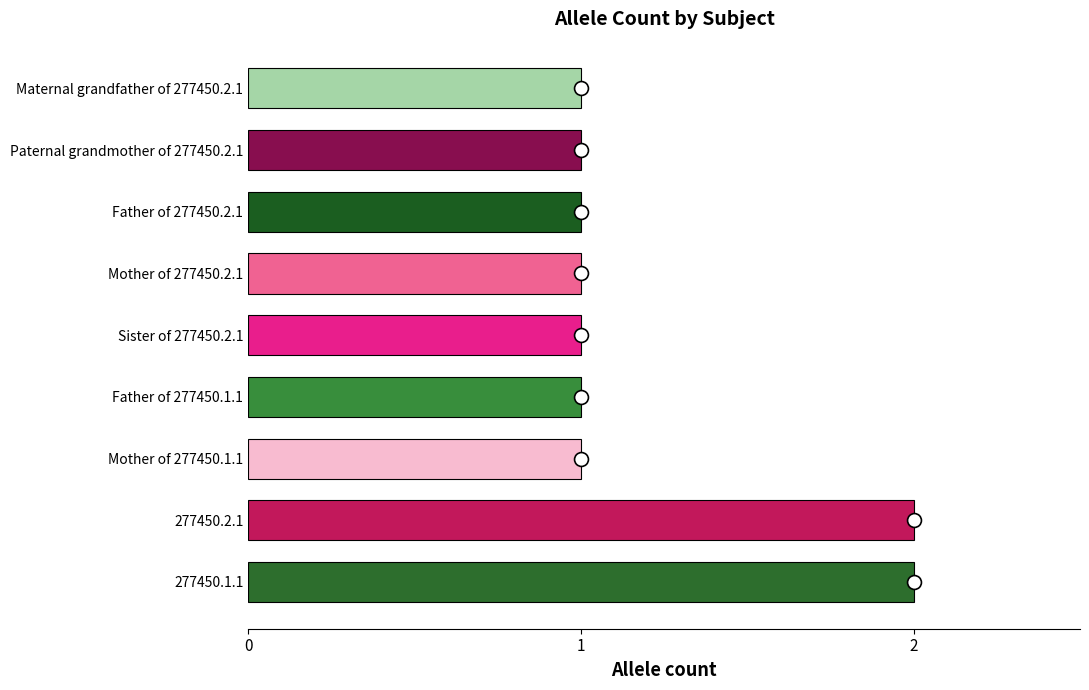

Between Paternal grandmother of 277450.2.1 and 277450.2.1, which is larger?

277450.2.1